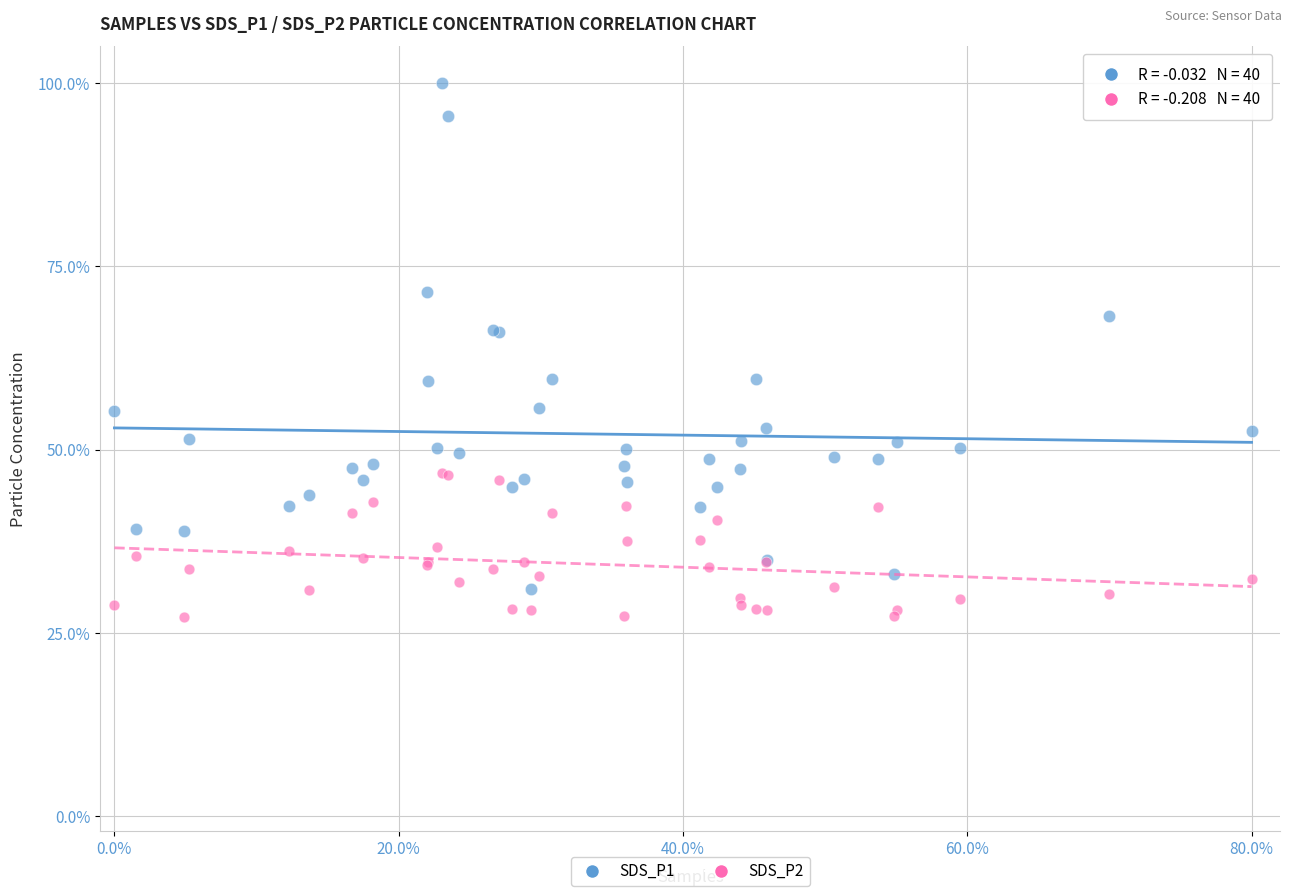

Which series contains the lowest Y value?

SDS_P2